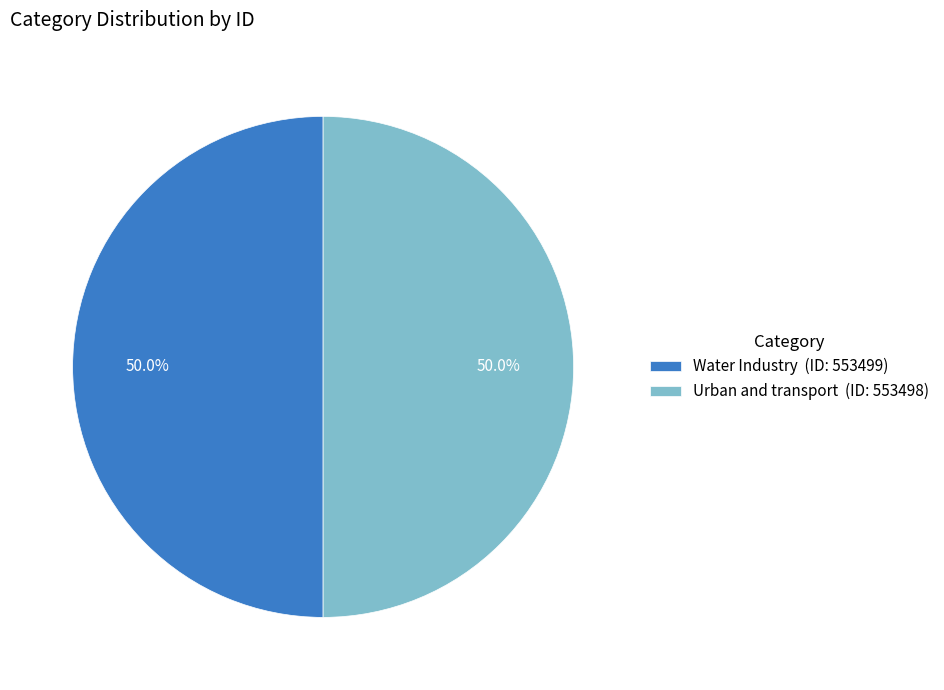

To the nearest percent, what percentage of the pie is Urban and transport?

50%